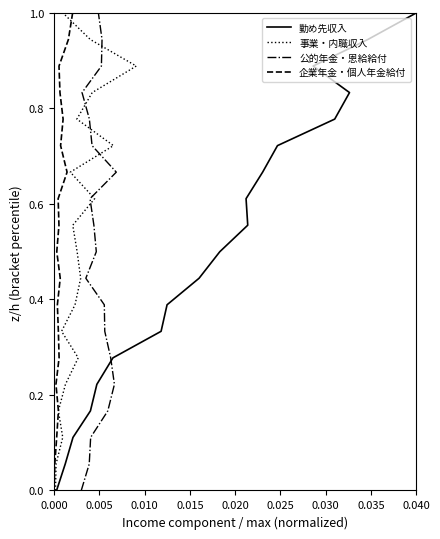

What is the label of the 3rd point from the left?

0.010